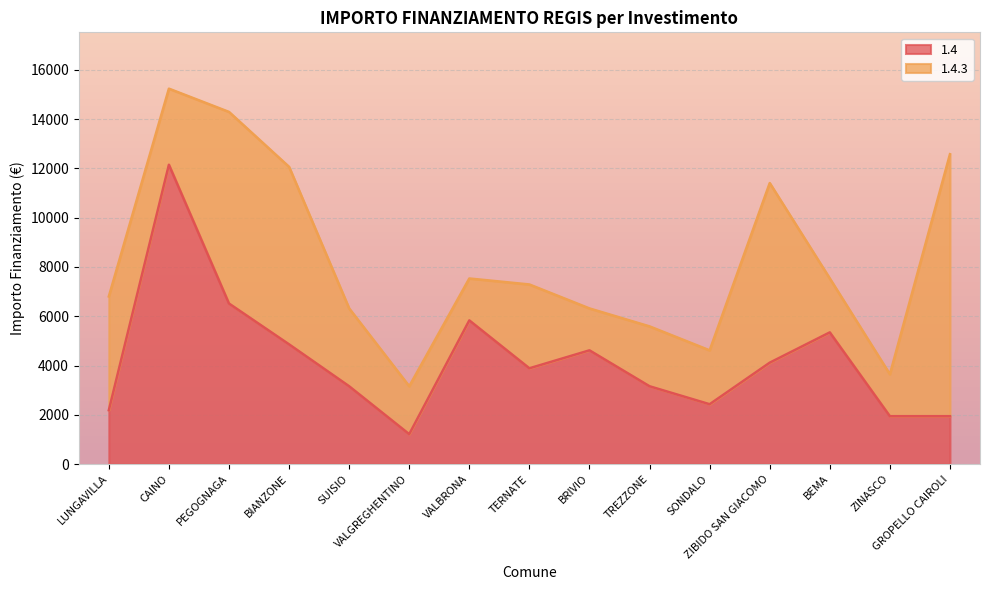

List the labels in order of value, smallest first.

VALGREGHENTINO, ZINASCO, GROPELLO CAIROLI, LUNGAVILLA, SONDALO, SUISIO, TREZZONE, TERNATE, ZIBIDO SAN GIACOMO, BRIVIO, BIANZONE, BEMA, VALBRONA, PEGOGNAGA, CAINO